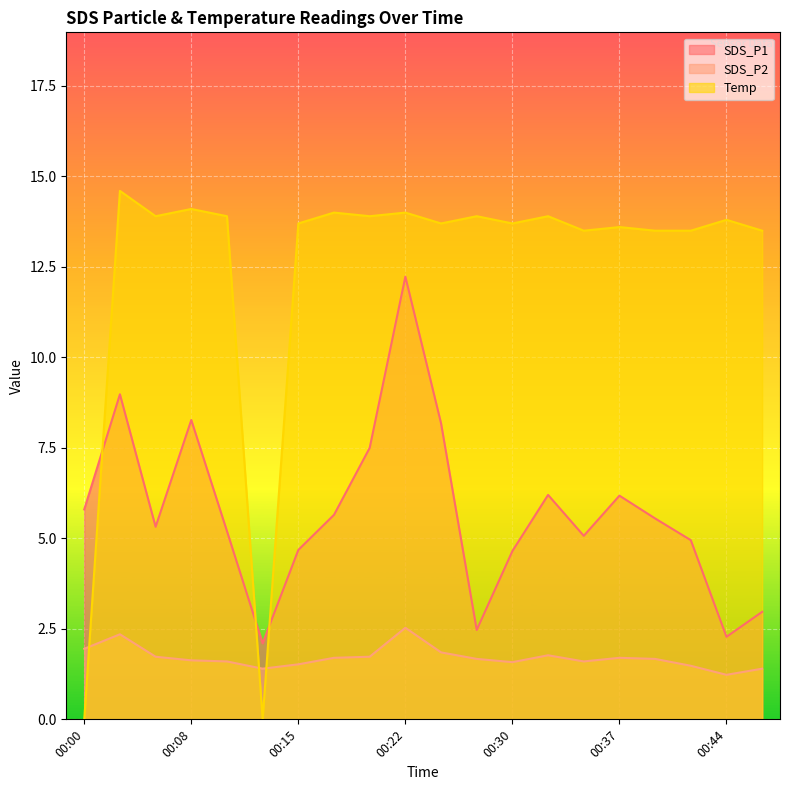

What value does the SDS_P1 series have at 00:20?

7.5